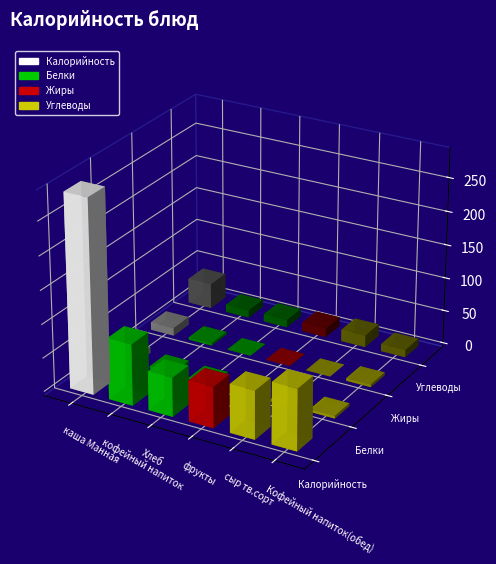

What is the highest value of the Углеводы series?

37.5